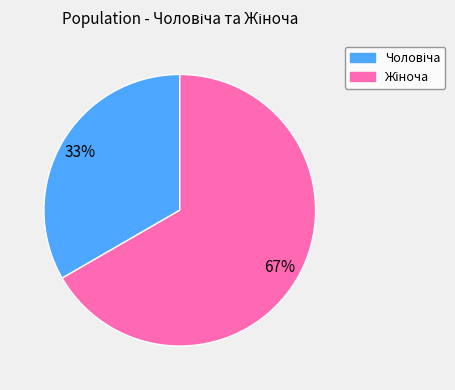

Does any single category account for the majority?

Yes